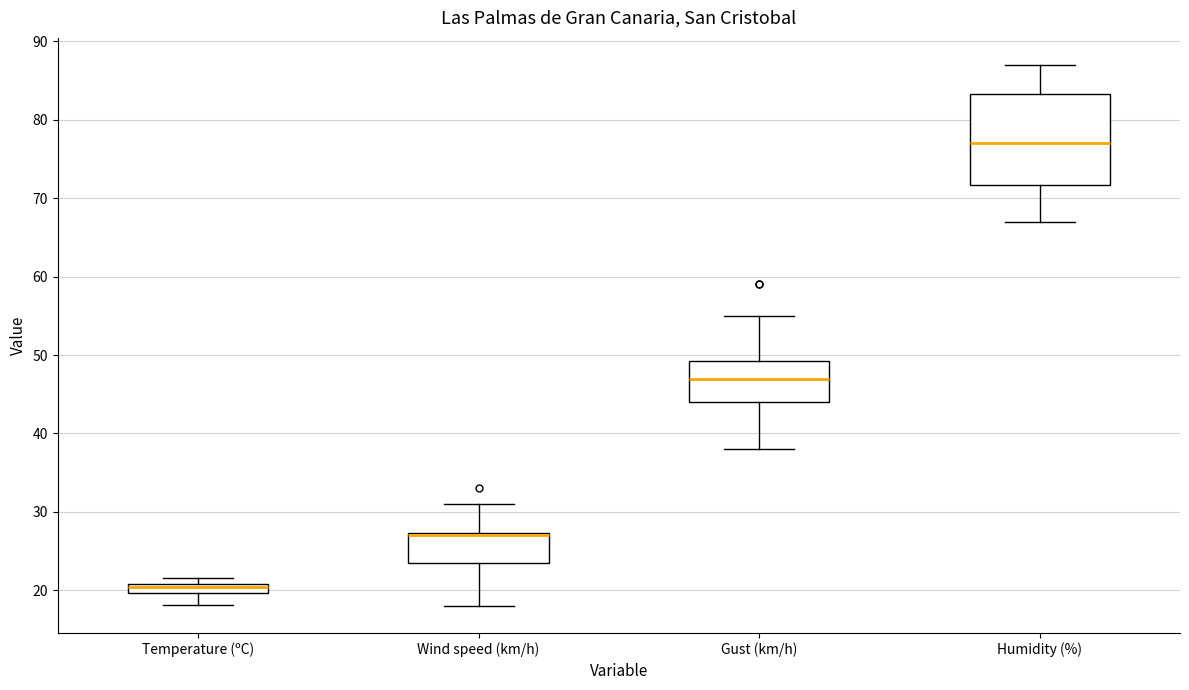

Where is the upper edge of the box for Temperature (ºC) on the y-axis? The values are not printed on the chart, so give them approximately, as read against the axis.

21